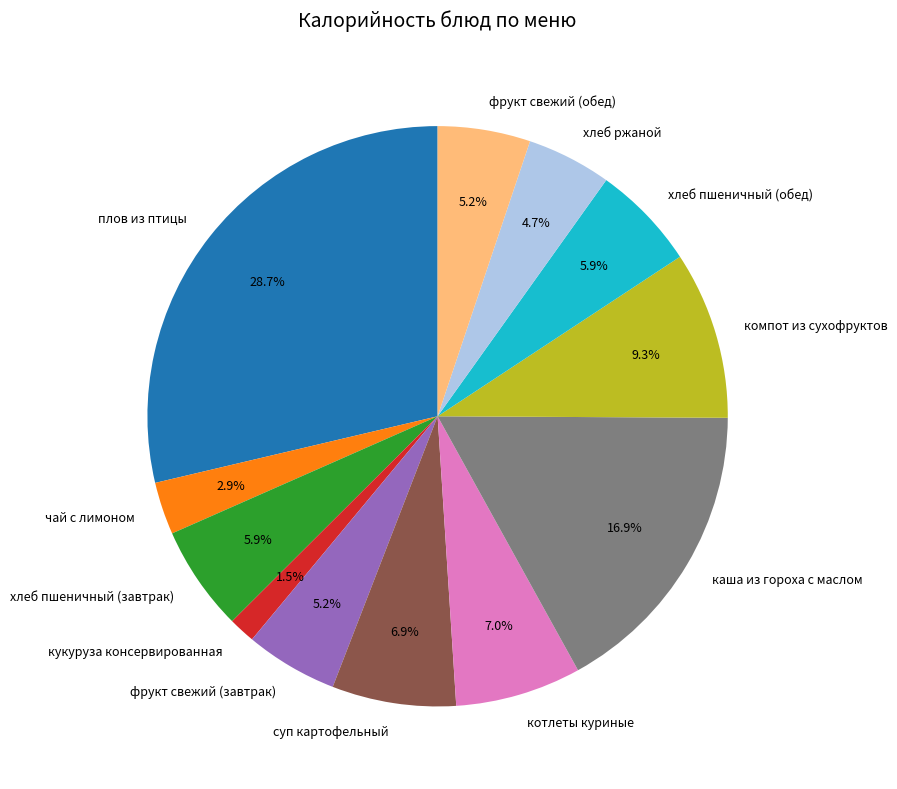

What portion of the pie excludes суп картофельный?

93.1%